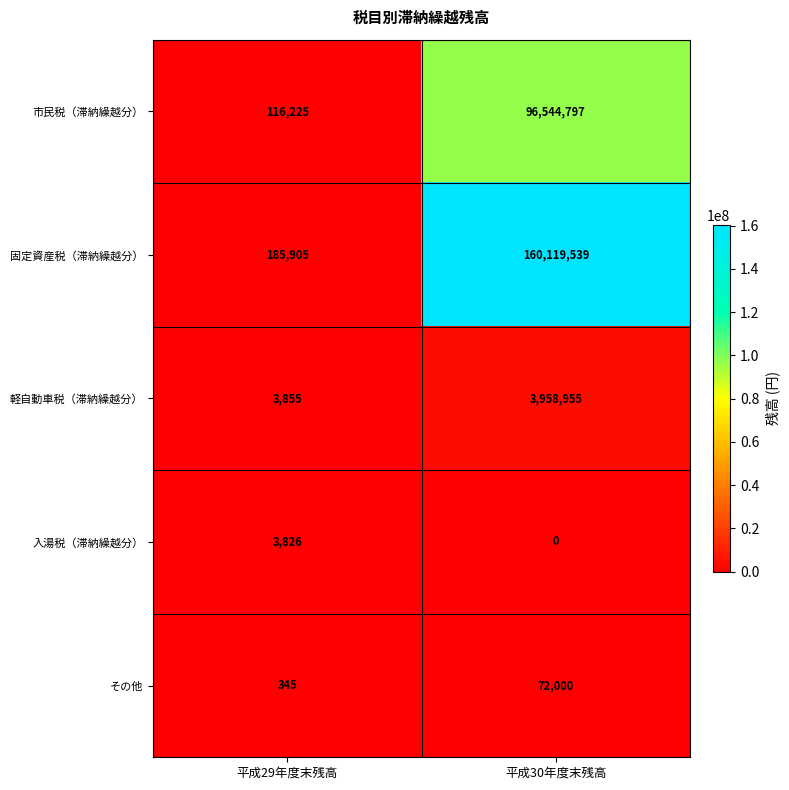

Reading left to right, what are all the values shown in this chart?

市民税（滞納繰越分）: 116225	96544797
固定資産税（滞納繰越分）: 185905	160119539
軽自動車税（滞納繰越分）: 3855	3958955
入湯税（滞納繰越分）: 3826	0
その他: 345	72000